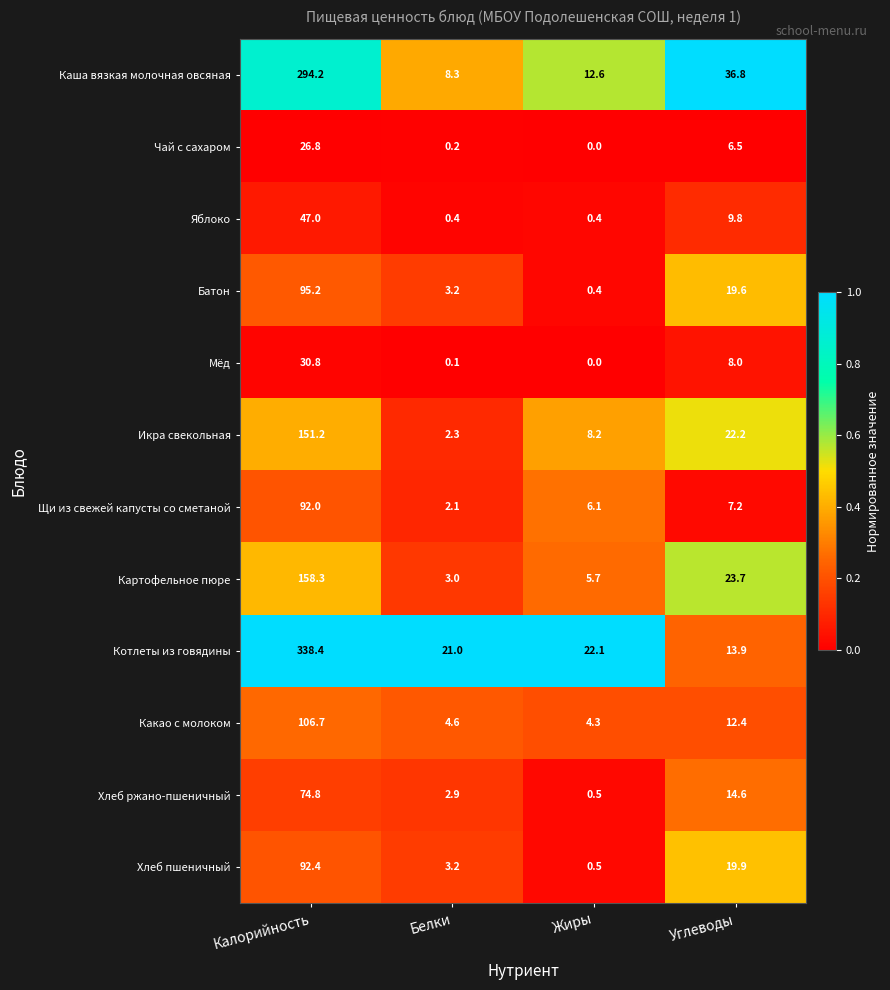

At Углеводы, list the series in order from smallest to largest.

Чай с сахаром, Щи из свежей капусты со сметаной, Мёд, Яблоко, Какао с молоком, Котлеты из говядины, Хлеб ржано-пшеничный, Батон, Хлеб пшеничный, Икра свекольная, Картофельное пюре, Каша вязкая молочная овсяная